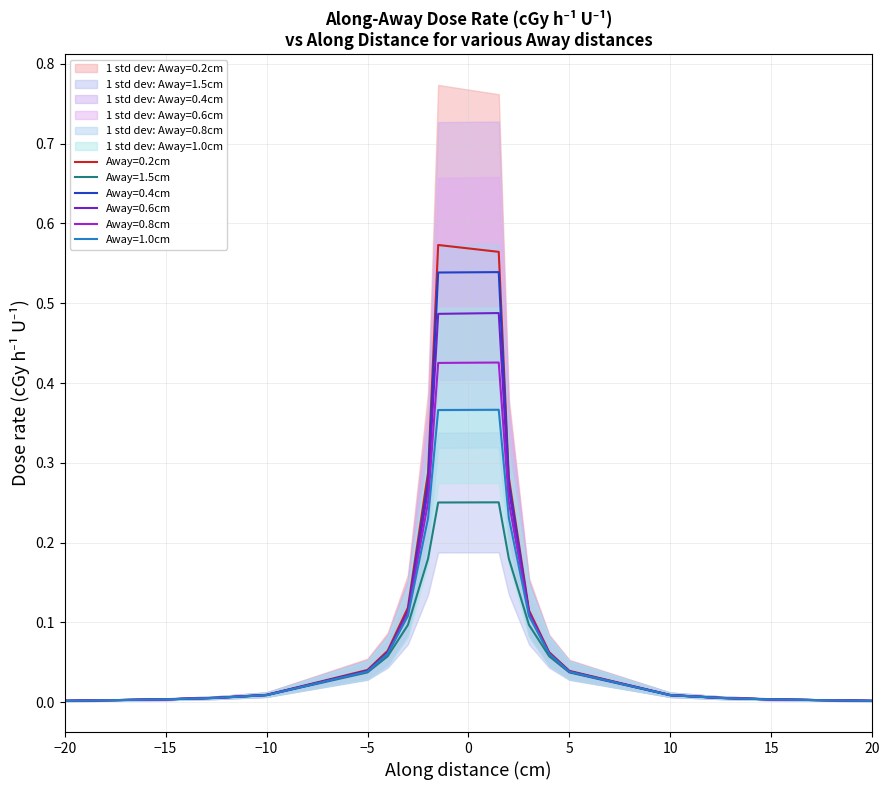

Is it true that Away=1.5cm equals 0.1 at −5?

False